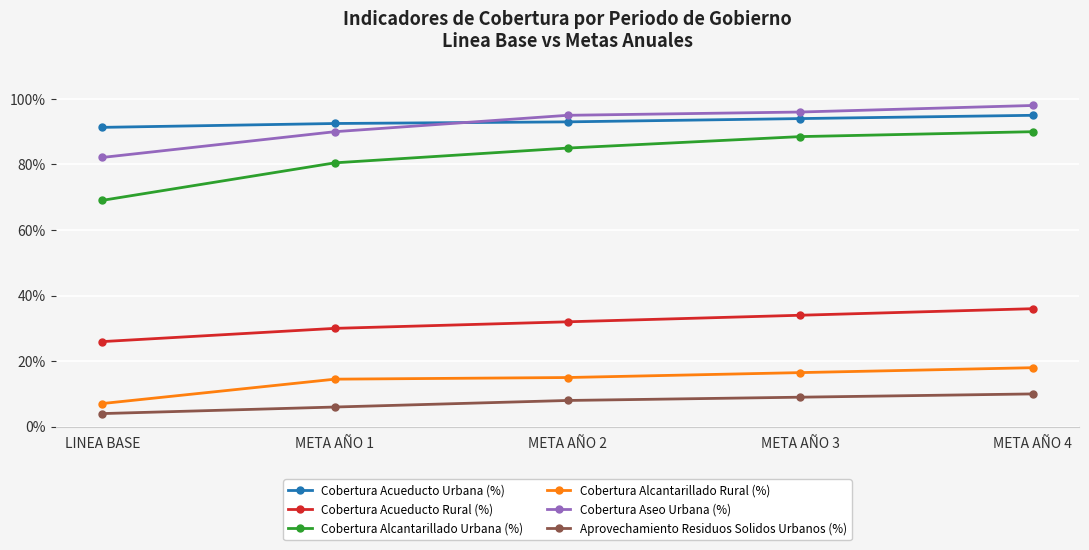

Is this an area chart (filled region under the line)?

No